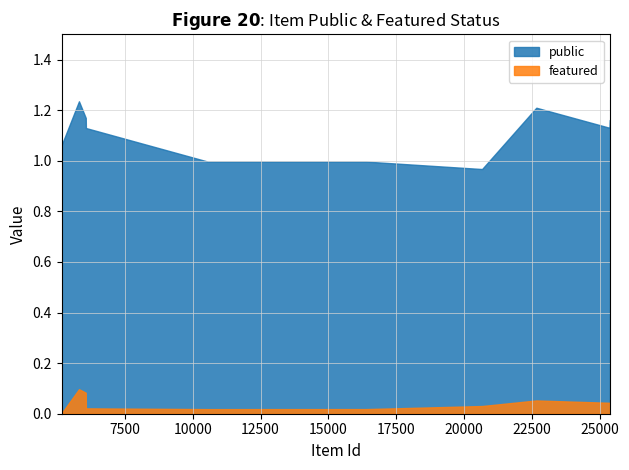

True or false: featured and public cross at least once.

False